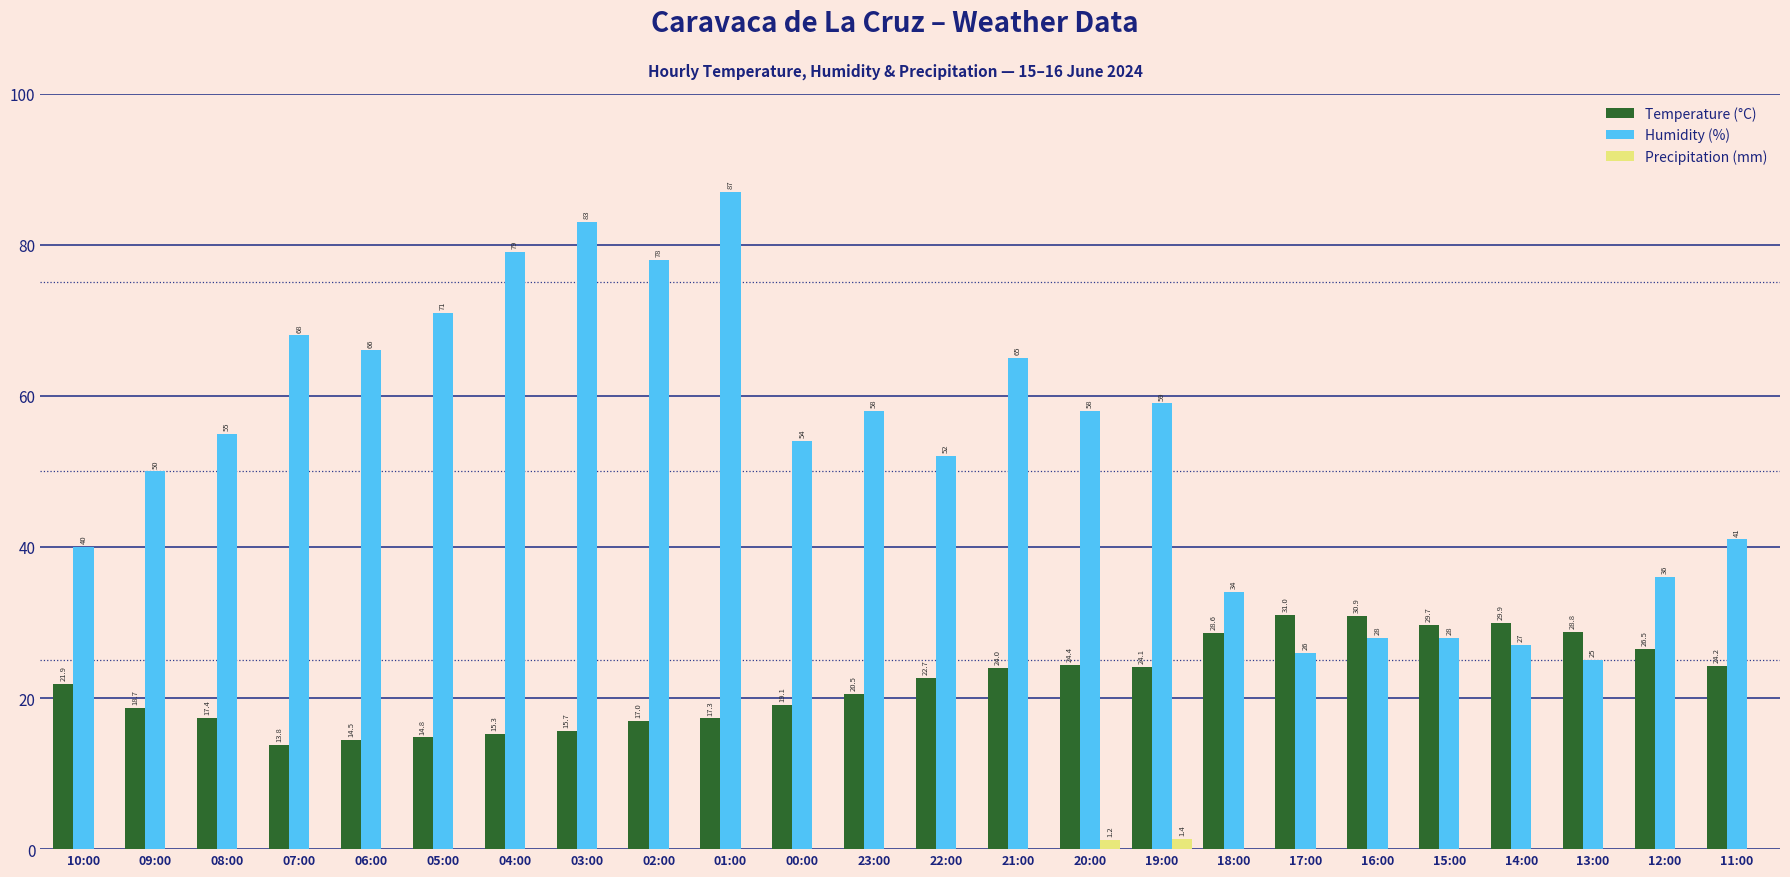

At which label does Temperature (°C) first exceed 22?

22:00